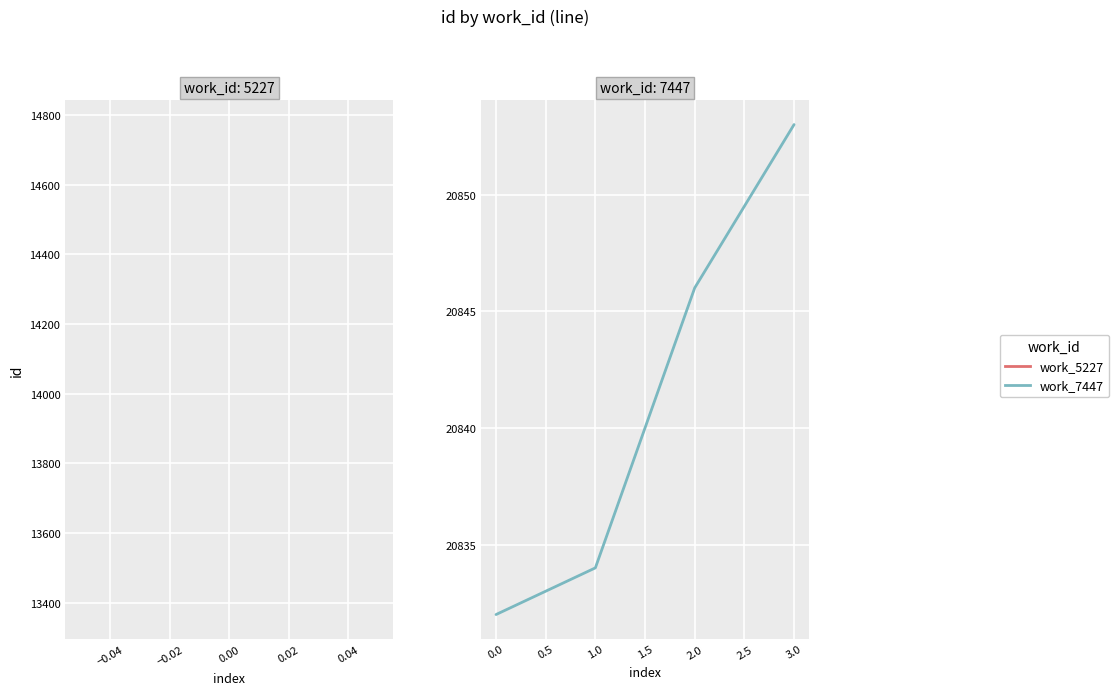

List the labels in order of value, largest first.

3.0, 2.0, 1.0, 0.0